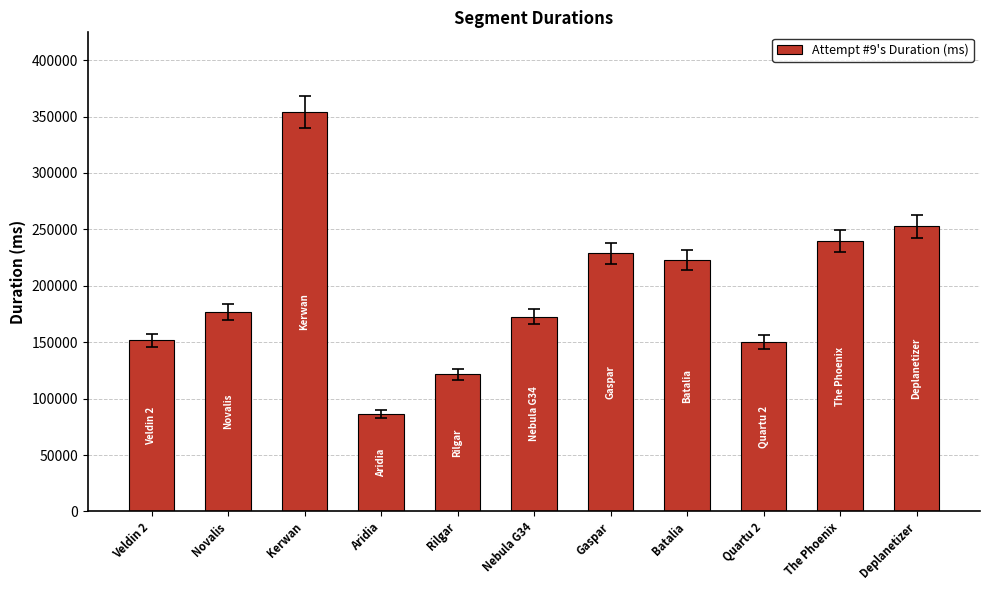

What is the greatest value displayed?

353859